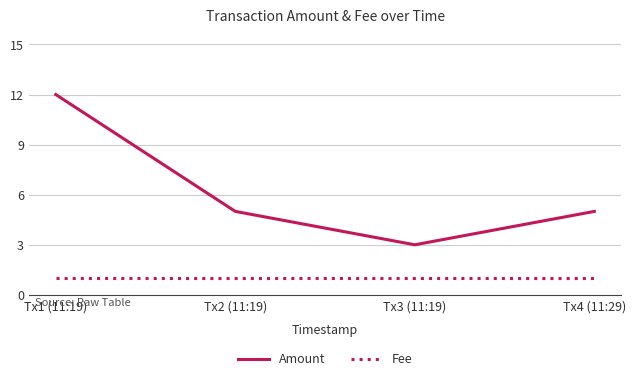

True or false: Fee has a value of 2 at Tx4 (11:29).

False